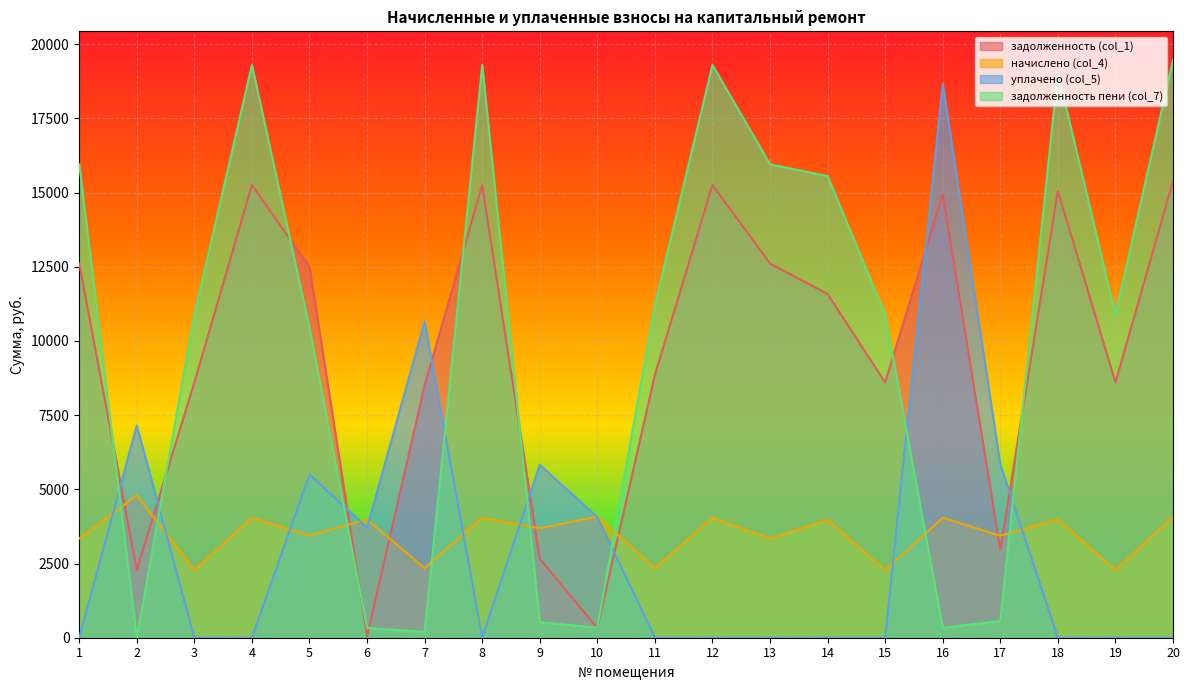

Reading right to left, transcribe all the data shown in this chart.

задолженность (col_1): 20=15382.3	19=8602.8	18=15048.5	17=2968.4	16=14943.9	15=8602.8	14=11580.7	13=12608.9	12=15253.9	11=8859.6	10=324.0	9=2658.6	8=15253.9	7=8500.8	6=55.0	5=12494.1	4=15253.9	3=8602.8	2=2287.9	1=12608.9
начислено (col_4): 20=4075.6	19=2279.4	18=3987.1	17=3436.1	16=4041.6	15=2279.4	14=3973.6	13=3340.8	12=4041.6	11=2347.4	10=4082.4	9=3687.7	8=4041.6	7=2347.4	6=3987.1	5=3442.8	4=4041.6	3=2279.4	2=4803.6	1=3340.8
уплачено (col_5): 20=0.0	19=0.0	18=0.0	17=5841.9	16=18648.7	15=0.0	14=0.0	13=0.0	12=0.0	11=0.0	10=4066.2	9=5824.4	8=0.0	7=10652.6	6=3709.9	5=5500.0	4=0.0	3=0.0	2=7148.1	1=0.0
задолженность пени (col_7): 20=19457.9	19=10882.2	18=19035.6	17=562.6	16=336.8	15=10882.2	14=15554.3	13=15949.7	12=19295.5	11=11207.0	10=340.2	9=521.9	8=19295.5	7=195.6	6=332.3	5=10436.9	4=19295.5	3=10882.2	2=0.0	1=15949.7